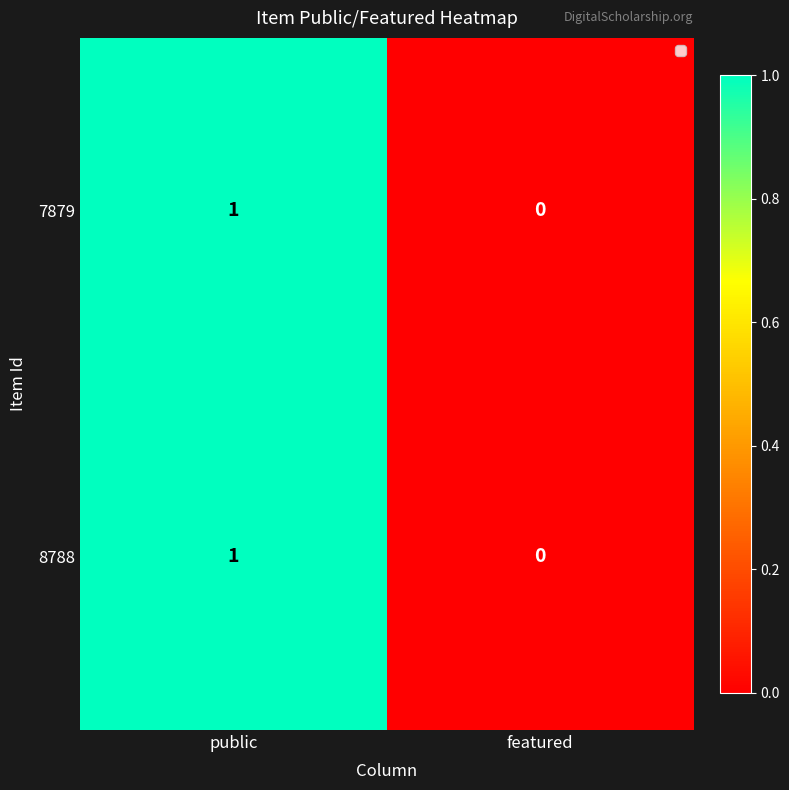

Which category has the highest value across all series?

public